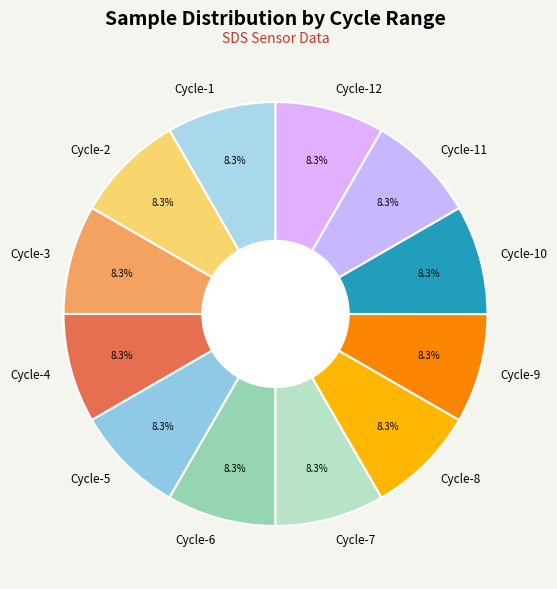

What is the ratio of the value at Cycle-3 to the value at Cycle-4?

1.0